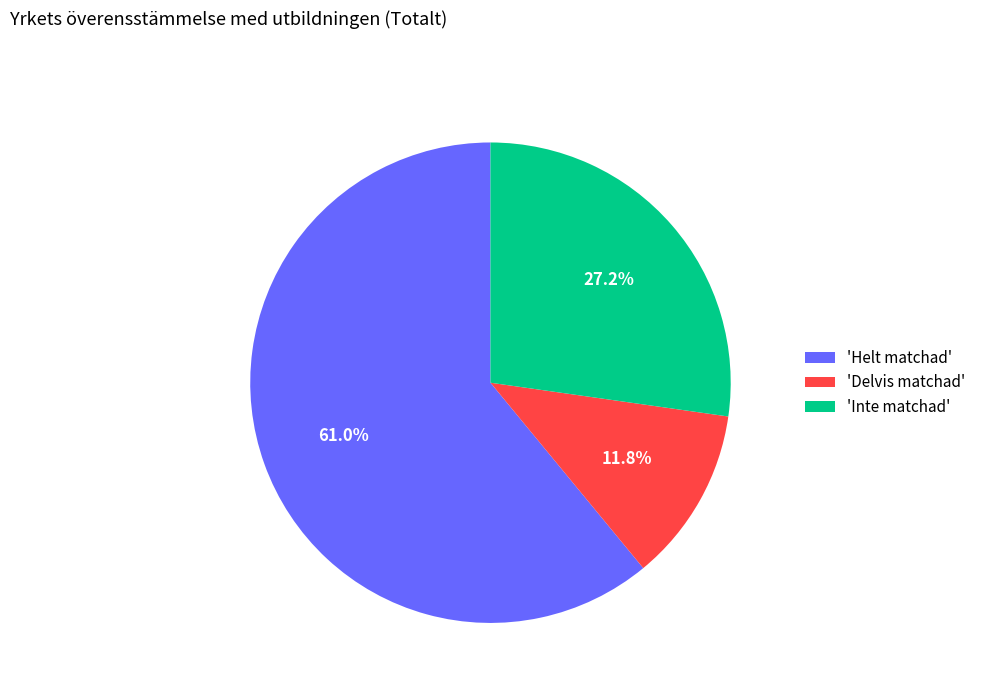

Is there any slice that represents more than half of the pie?

Yes